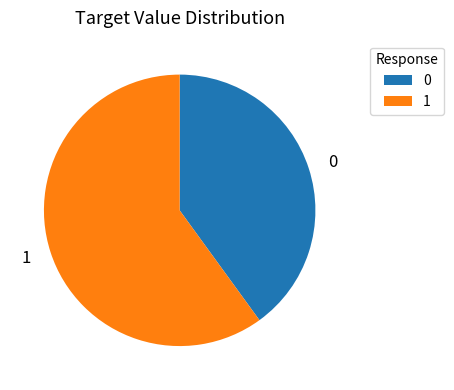

Rank the categories by value from lowest to highest.

0, 1